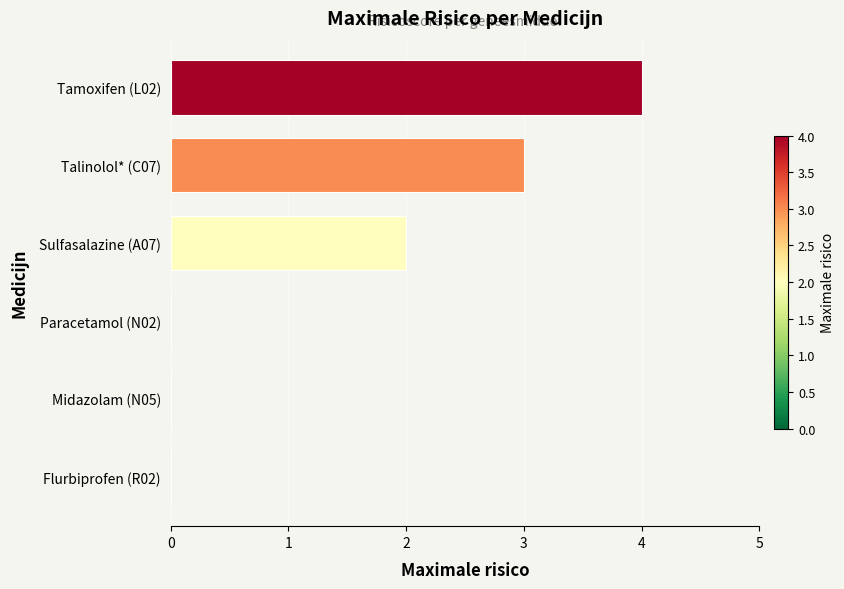

What is the sum of all values?

9